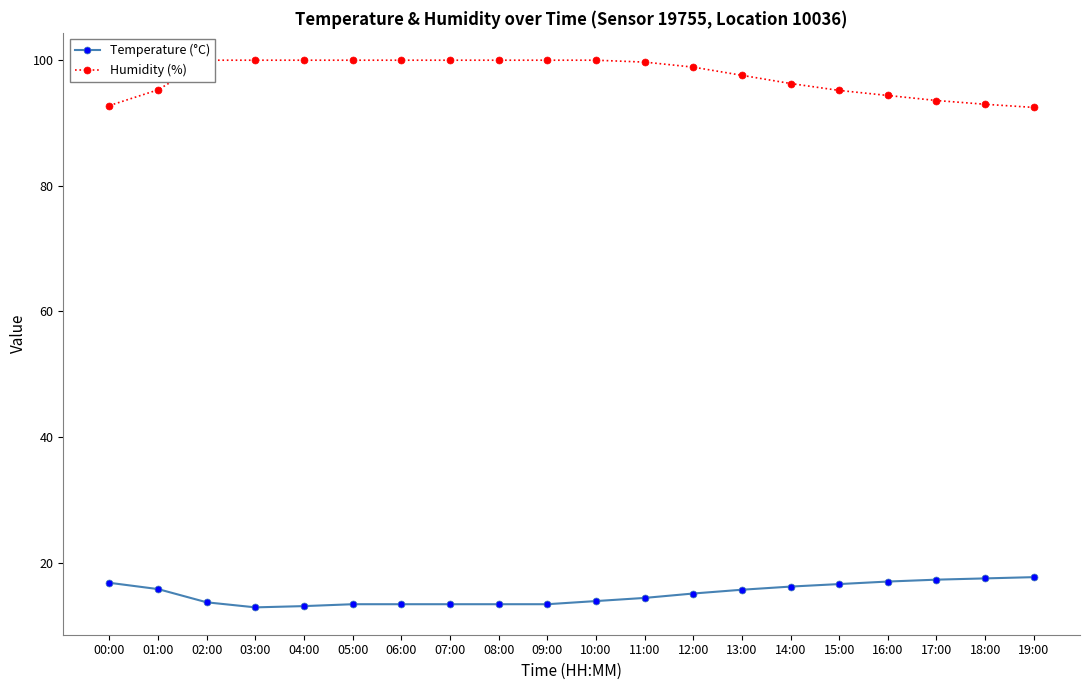

Is the value of Temperature (°C) at 04:00 greater than the value of Humidity (%) at 09:00?

No